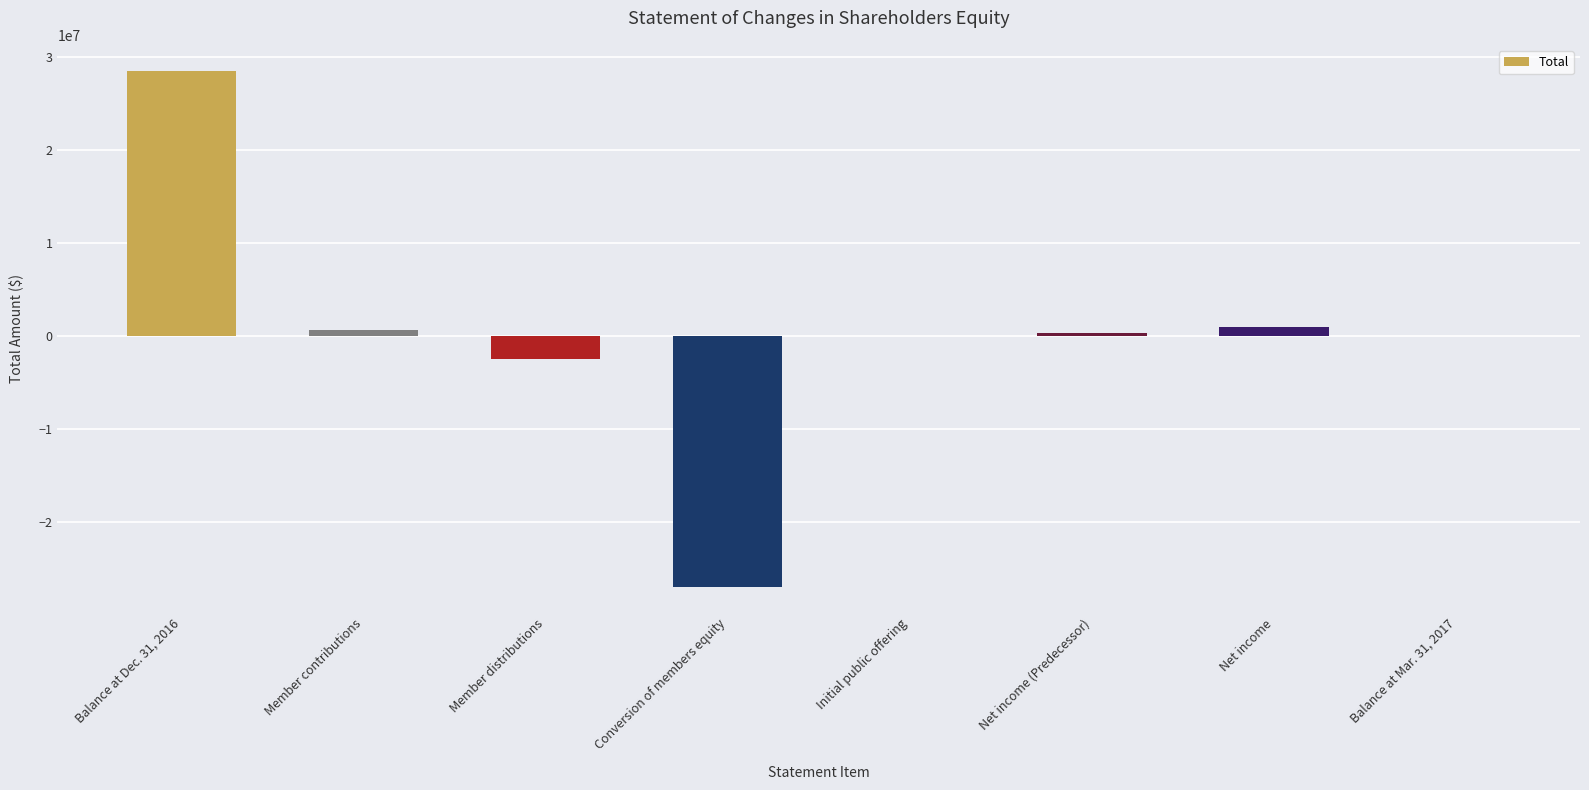

The value at Balance at Dec. 31, 2016 is 28485615. True or false?

True